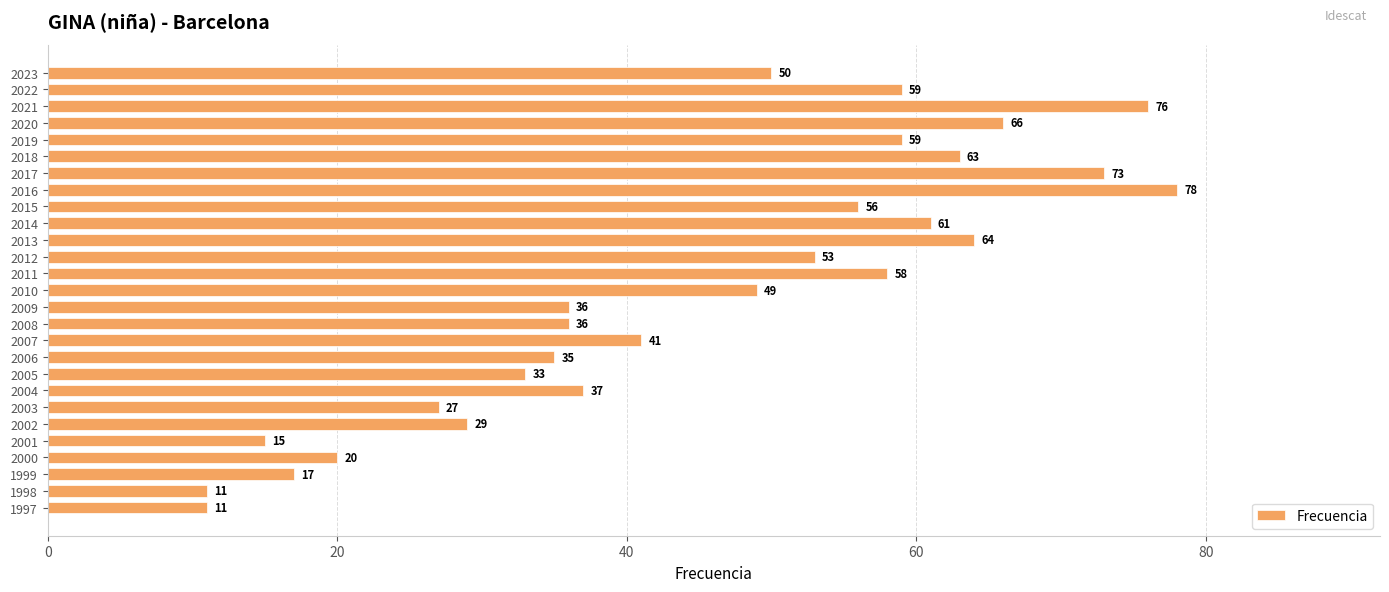

Reading bottom to top, transcribe all the data shown in this chart.

1997=11	1998=11	1999=17	2000=20	2001=15	2002=29	2003=27	2004=37	2005=33	2006=35	2007=41	2008=36	2009=36	2010=49	2011=58	2012=53	2013=64	2014=61	2015=56	2016=78	2017=73	2018=63	2019=59	2020=66	2021=76	2022=59	2023=50